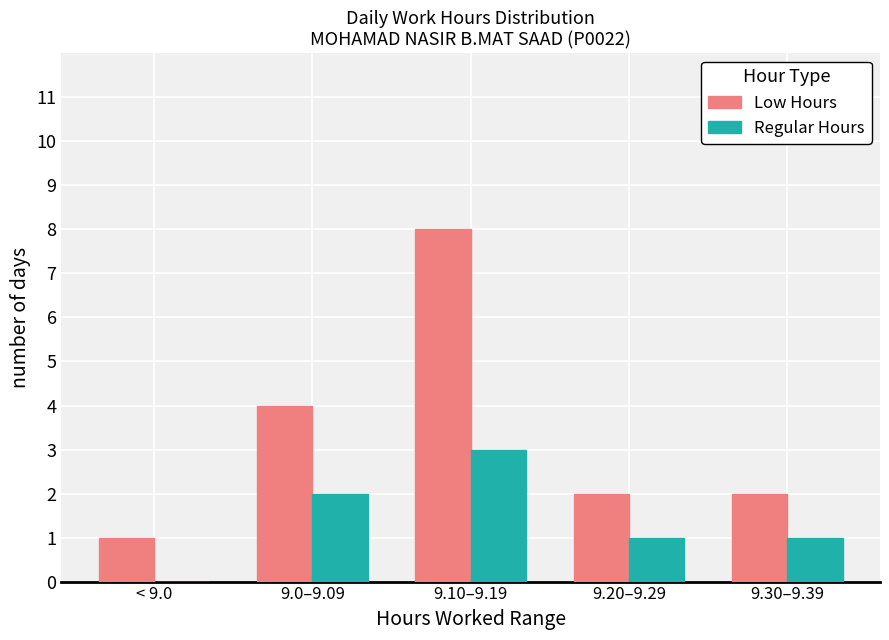

Is it true that Low Hours equals 12 at 9.10–9.19?

False